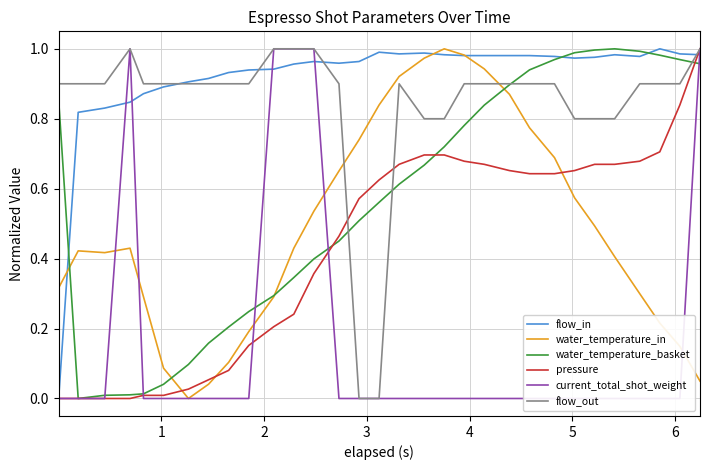

What are all the series names shown in the legend?

flow_in, water_temperature_in, water_temperature_basket, pressure, current_total_shot_weight, flow_out